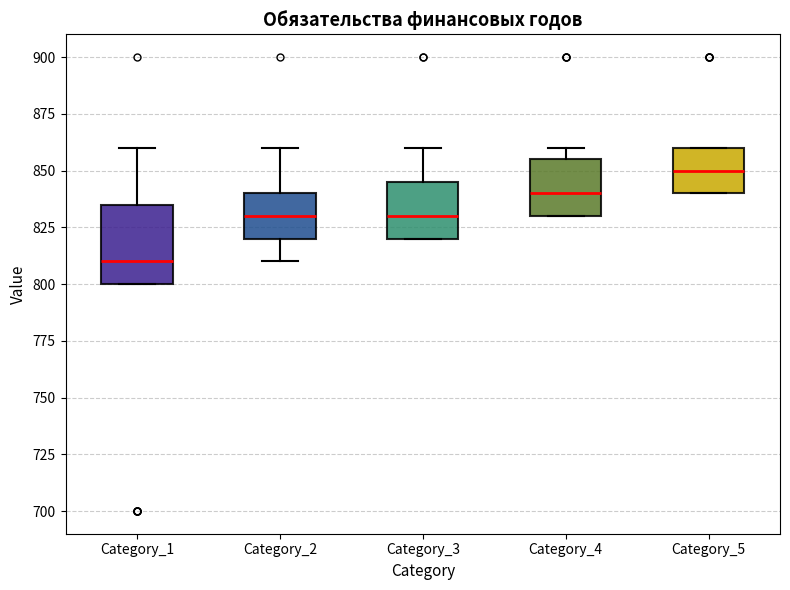

Which box's median line is the lowest?

Category_1